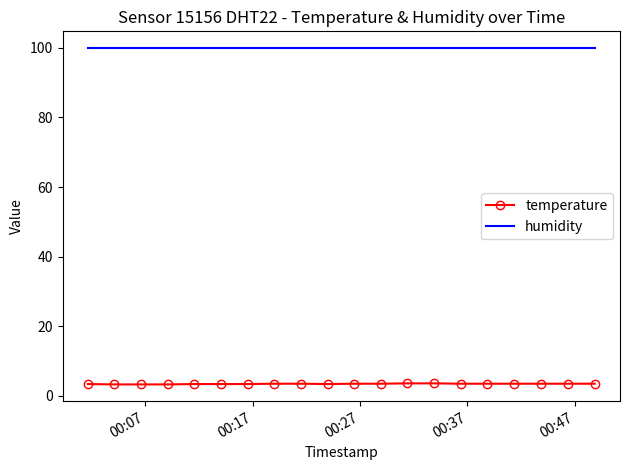

List the series in order of their peak value, lowest first.

temperature, humidity